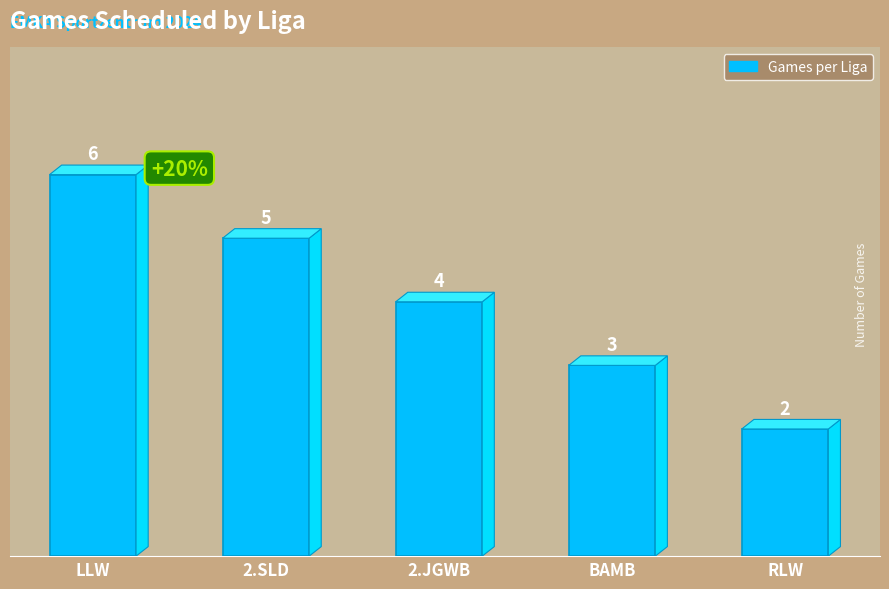

What value does the data have at 2.SLD?

5